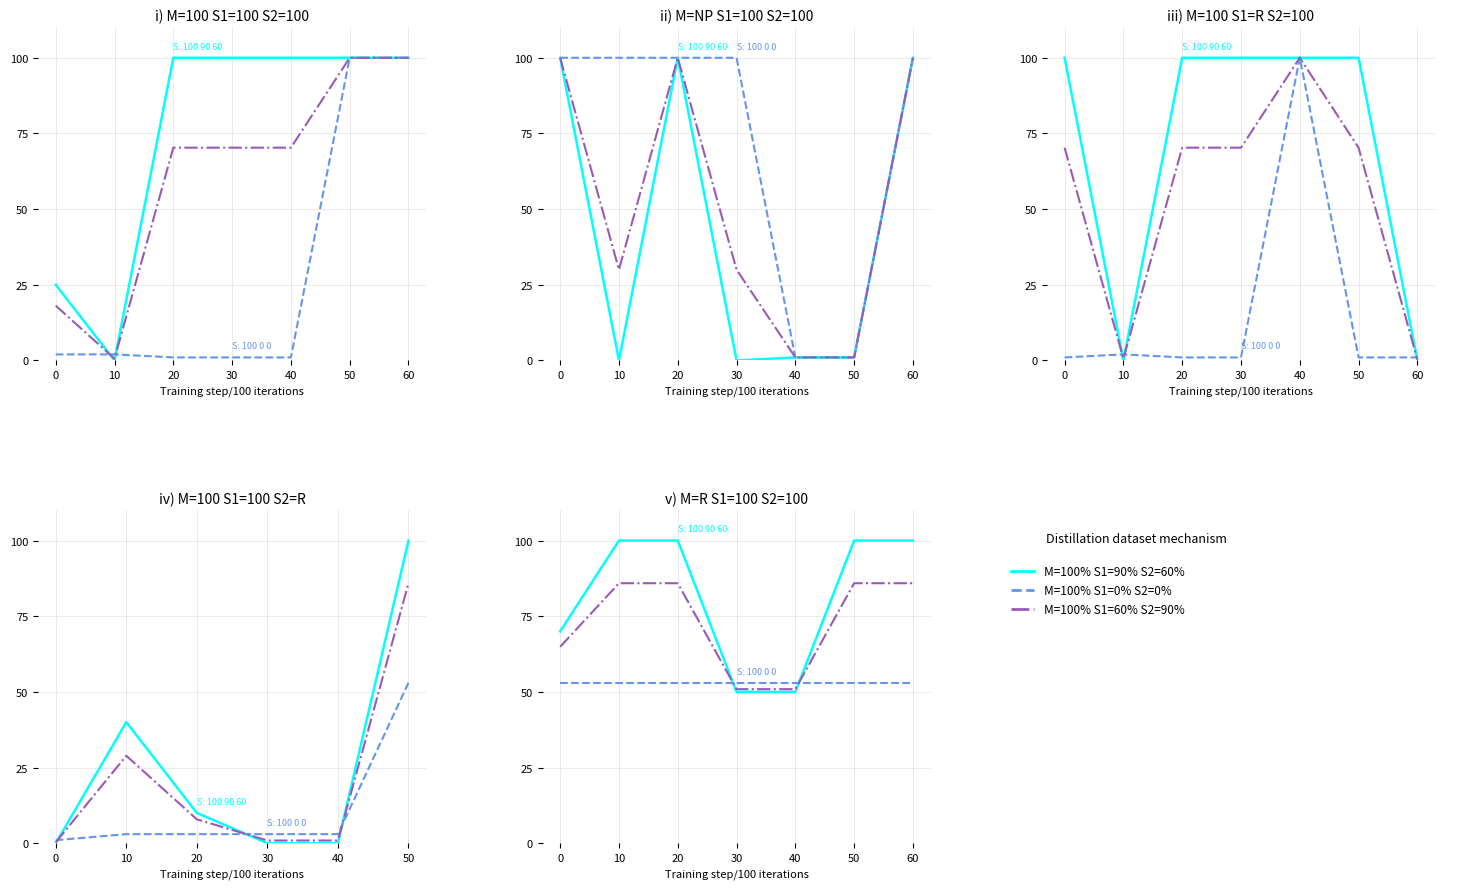

How many values in the M=100% S1=60% S2=90% series exceed 85?

4